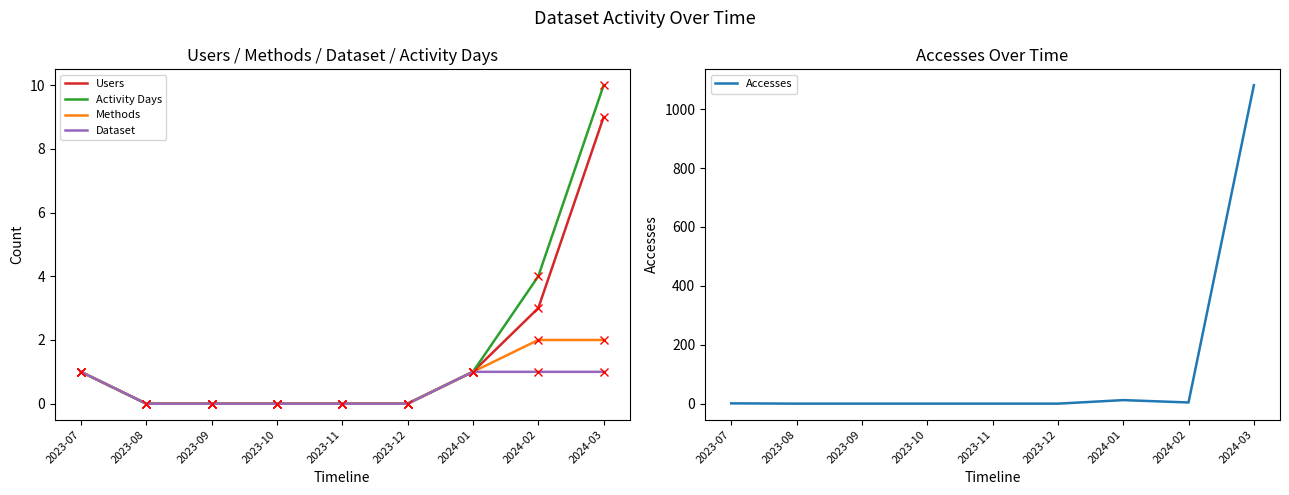

Is it true that Dataset equals 0 at 2023-12?

True